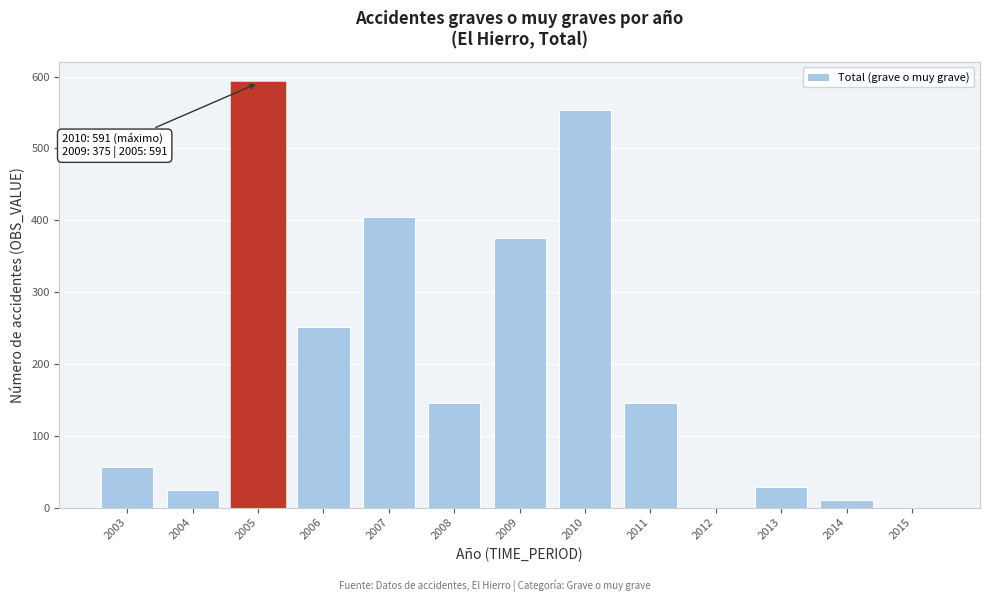

Reading left to right, extract all data points from this chart.

2003=56	2004=24	2005=591	2006=252	2007=405	2008=145	2009=375	2010=553	2011=145	2012=0	2013=29	2014=11	2015=0